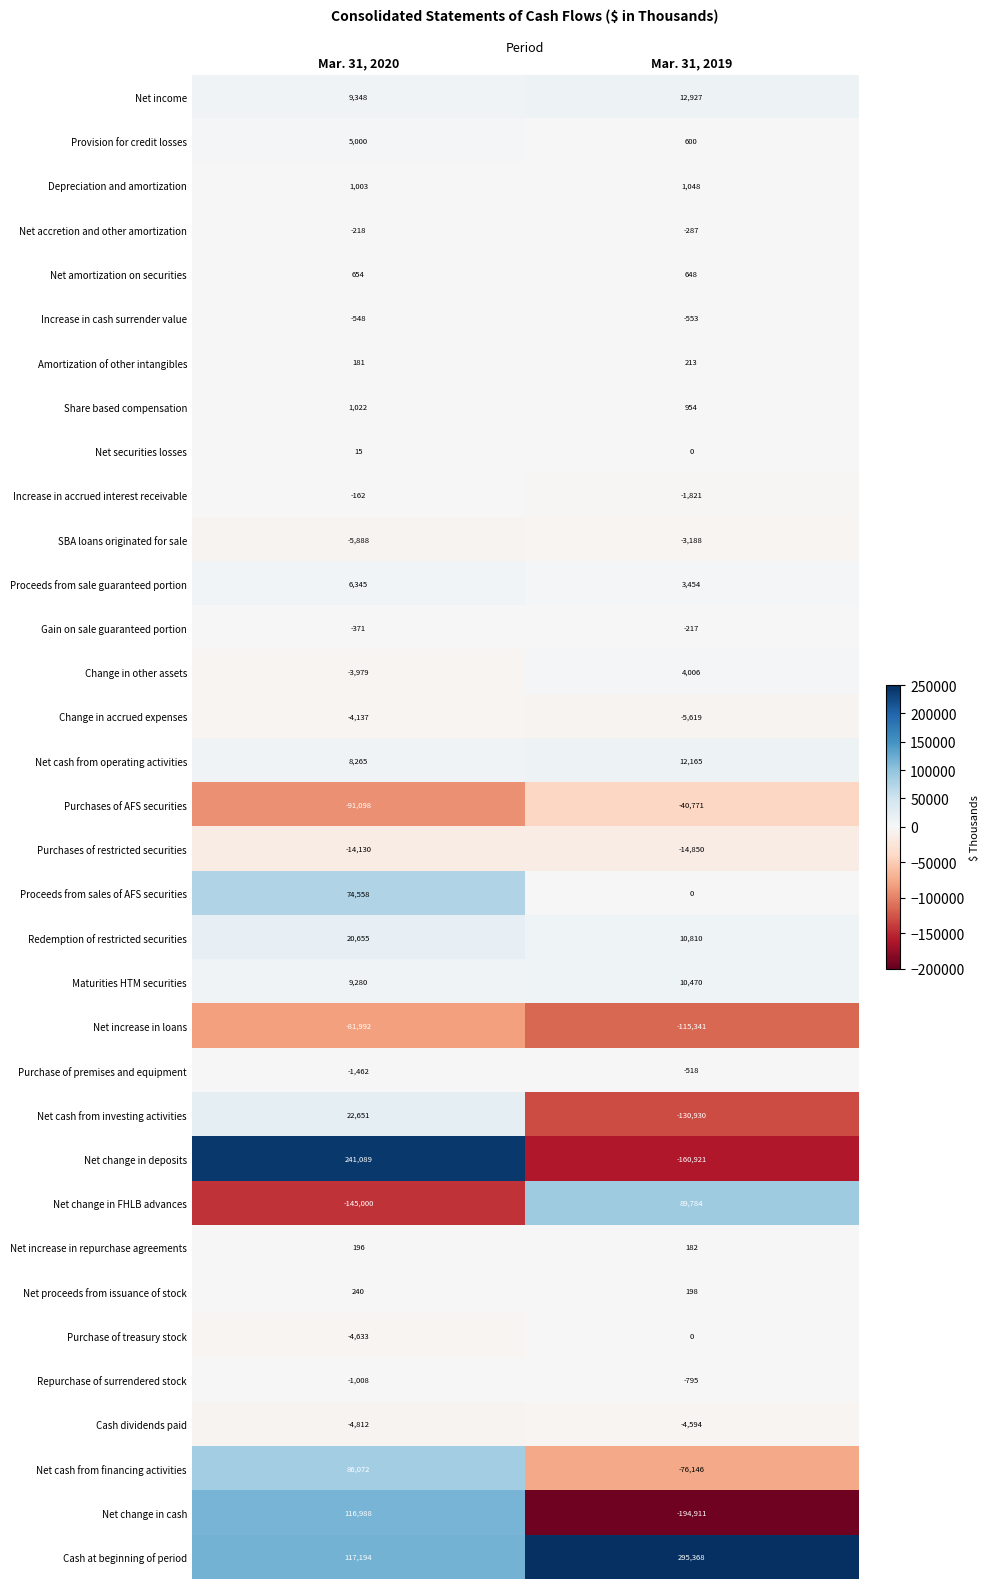

List the series in order of their peak value, lowest first.

Net increase in loans, Purchases of AFS securities, Purchases of restricted securities, Cash dividends paid, Change in accrued expenses, SBA loans originated for sale, Repurchase of surrendered stock, Increase in cash surrender value, Purchase of premises and equipment, Net accretion and other amortization, Gain on sale guaranteed portion, Increase in accrued interest receivable, Purchase of treasury stock, Net securities losses, Net increase in repurchase agreements, Amortization of other intangibles, Net proceeds from issuance of stock, Net amortization on securities, Share based compensation, Depreciation and amortization, Change in other assets, Provision for credit losses, Proceeds from sale guaranteed portion, Maturities HTM securities, Net cash from operating activities, Net income, Redemption of restricted securities, Net cash from investing activities, Proceeds from sales of AFS securities, Net cash from financing activities, Net change in FHLB advances, Net change in cash, Net change in deposits, Cash at beginning of period